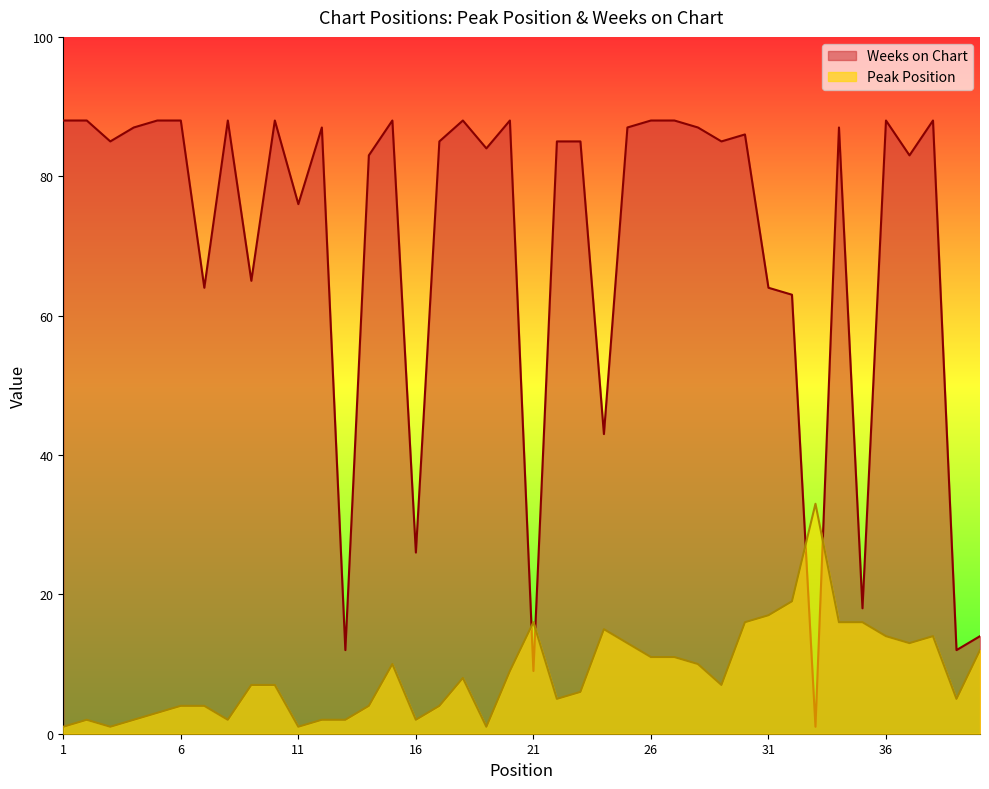

What is the value of the Weeks on Chart point at the 21st from the left?

9